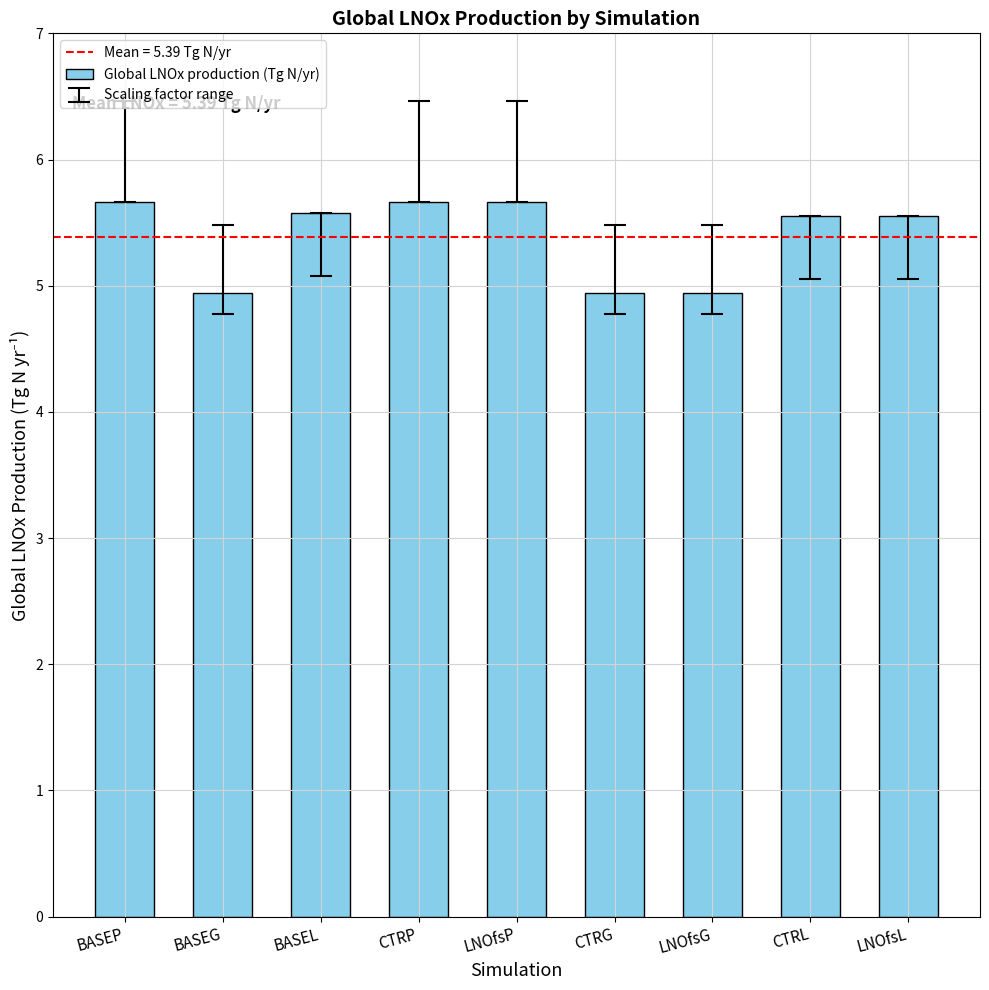

What is the change in value from CTRG to LNOfsL?

+0.6